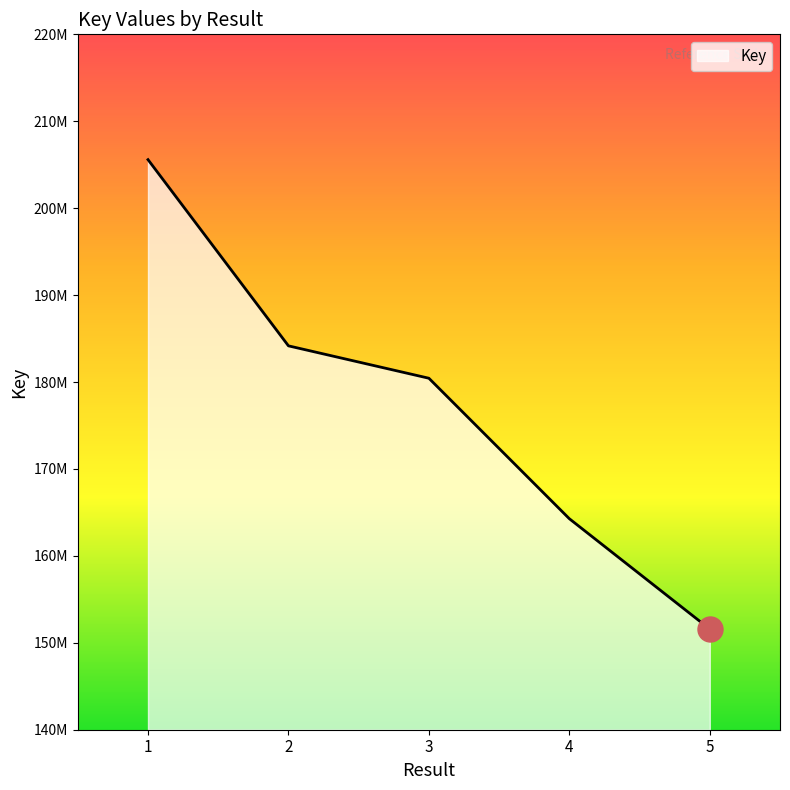

List the labels in order of value, smallest first.

5, 4, 3, 2, 1